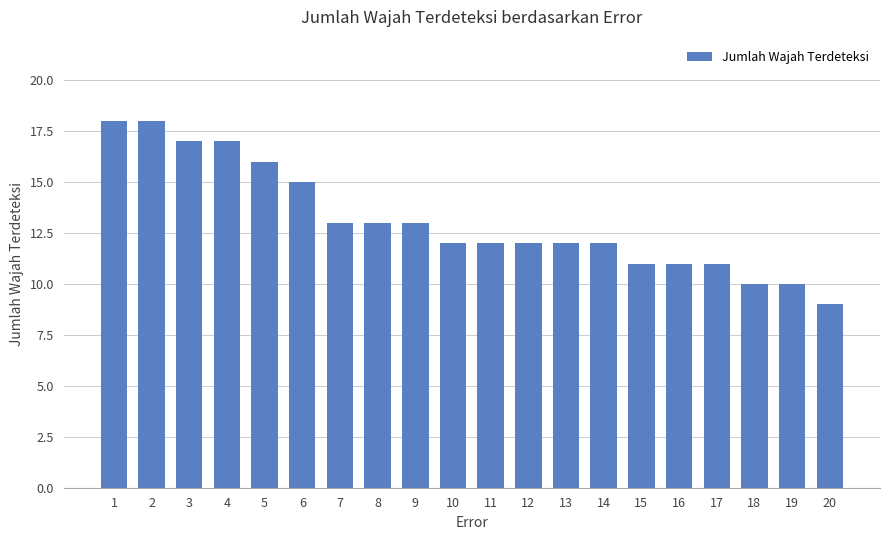

Read the value at 11.

12